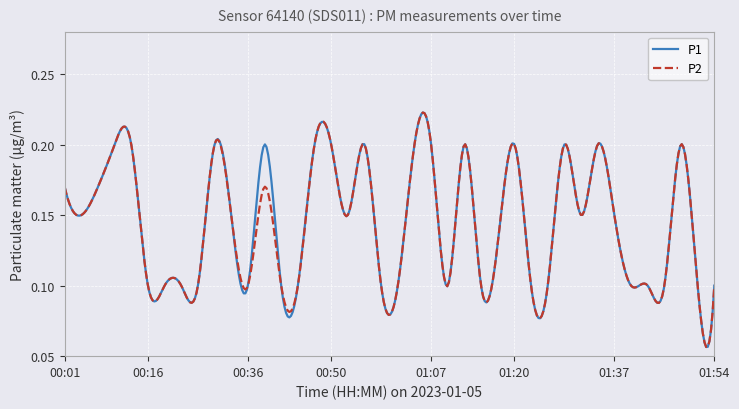

Which series has the largest range (max minus min)?

P2